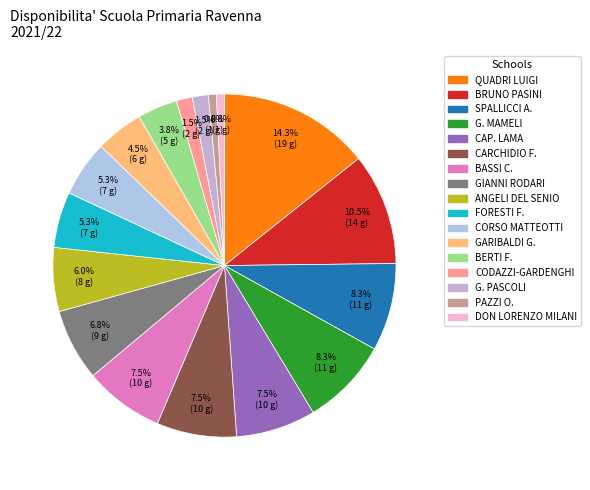

Is there a majority slice in this chart?

No